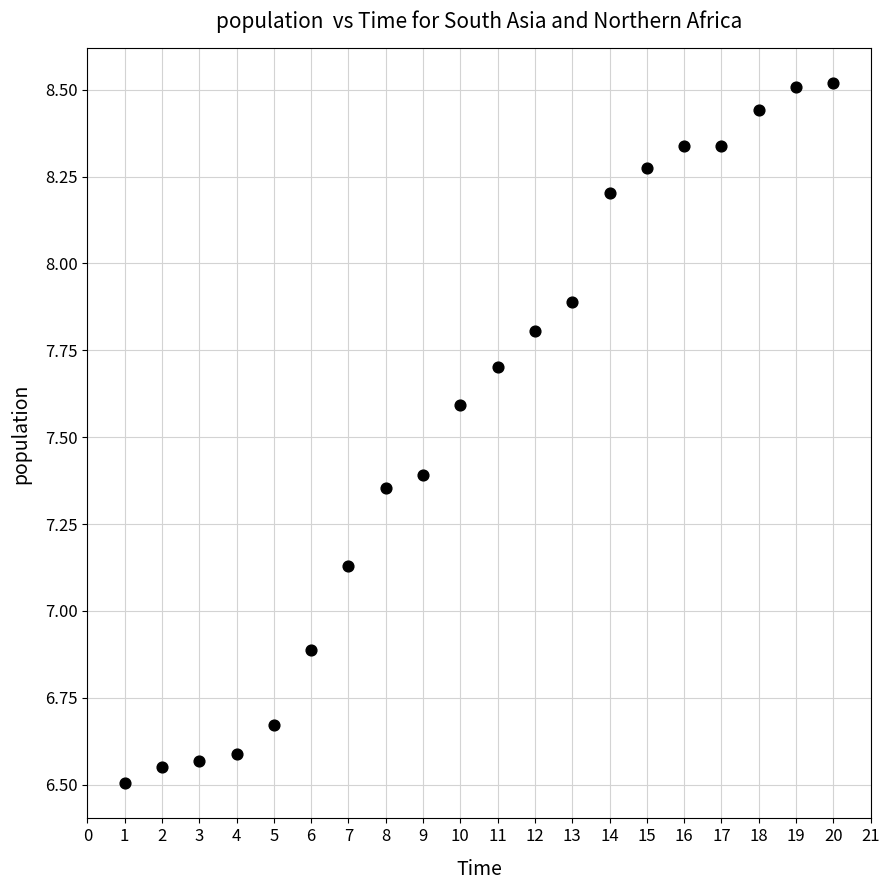

What is the range of Y values (max minus min)?

2.0